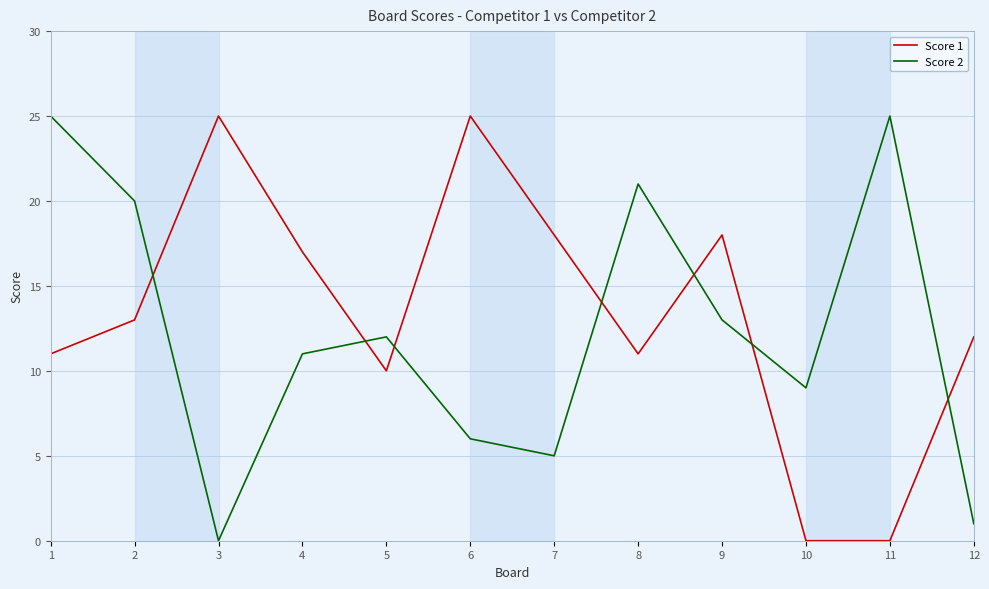

Where is the first local minimum for Score 2?

3